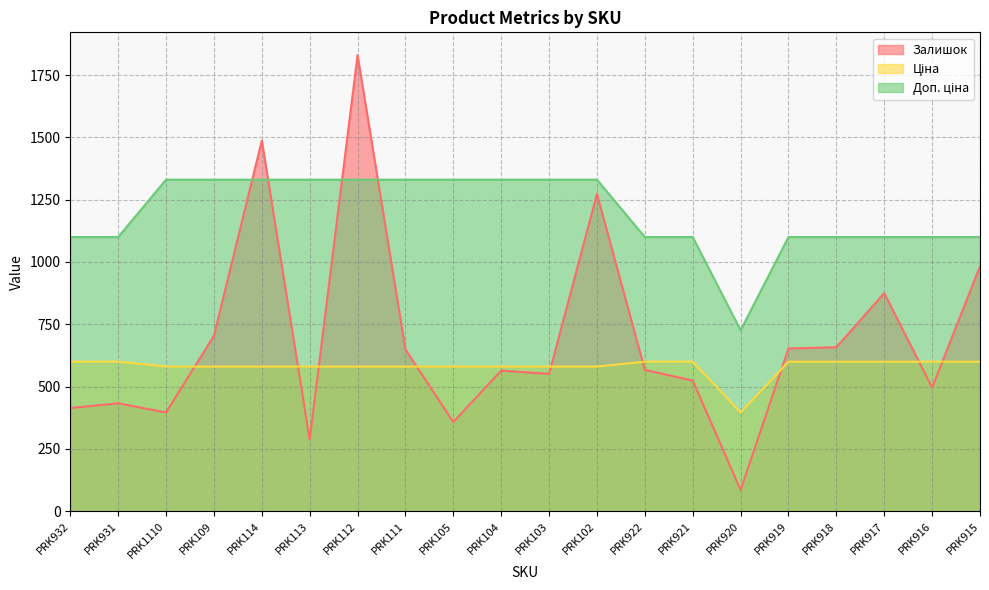

What is the label of the 3rd point from the right?

PRK917